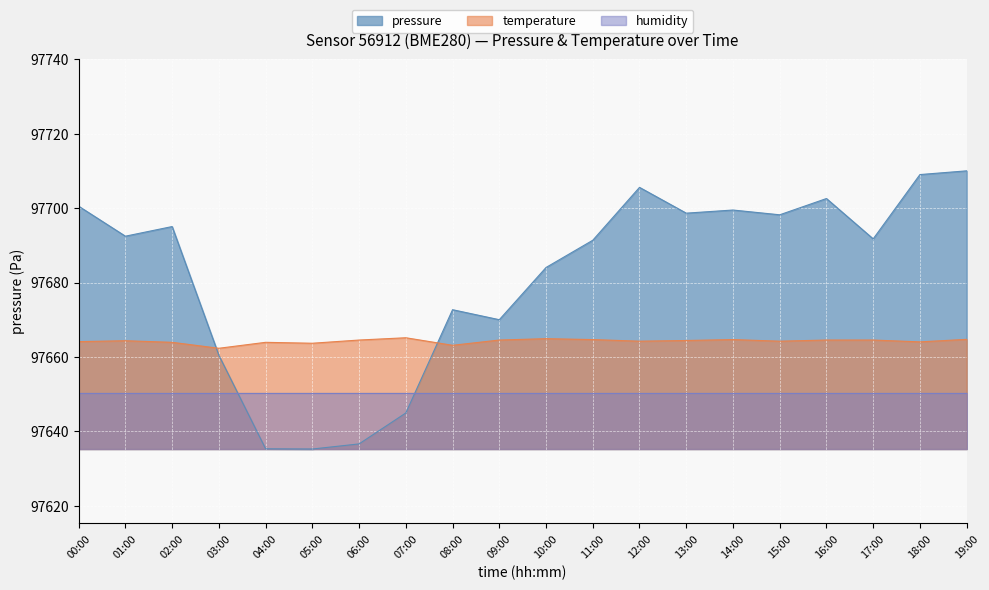

Count the number of data series in this chart.

3